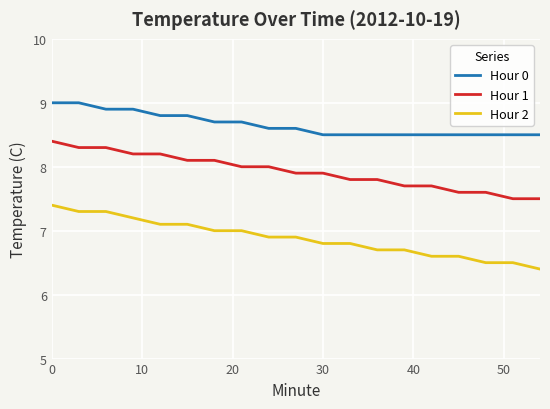

True or false: Hour 1 and Hour 0 cross at least once.

False